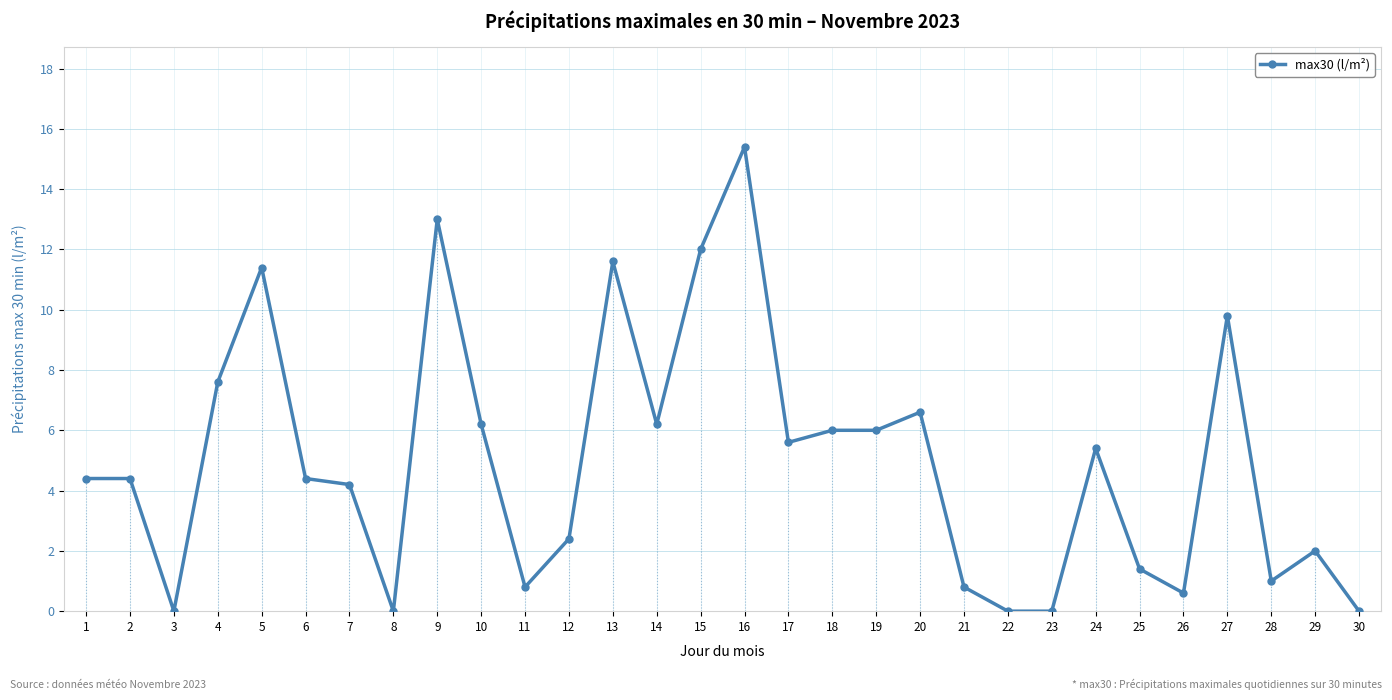

What is the average value?

5.0